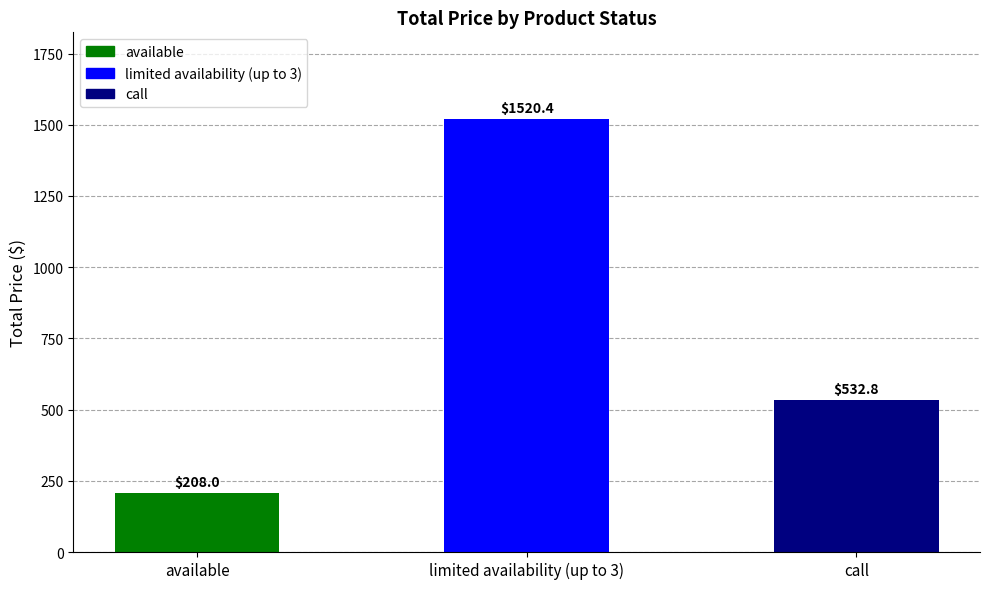

Rank the categories by value from lowest to highest.

available, call, limited availability (up to 3)